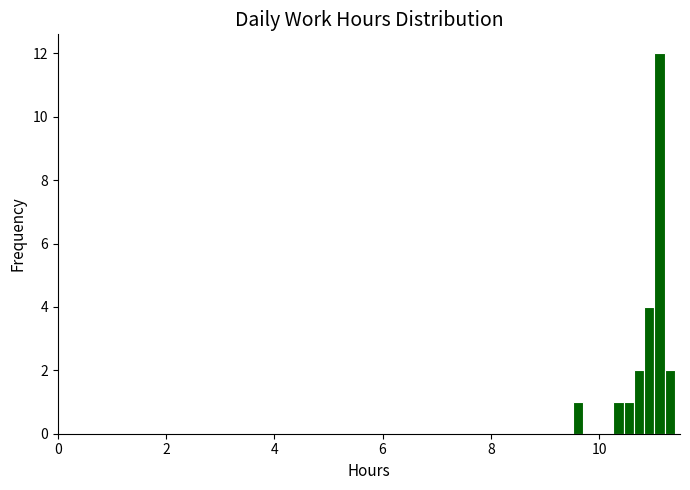

Around what value on the x-axis is the tallest bar? Give the approximate position of its centre, as read against the axis.

11.2